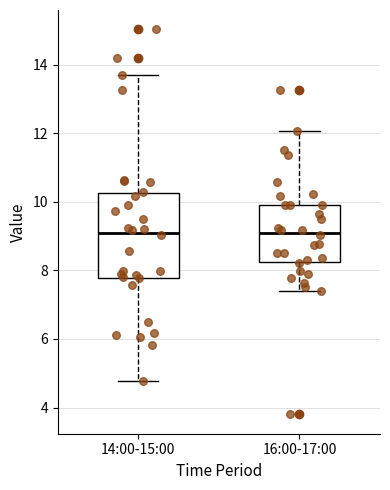

Comparing the boxes themselves (not the whiskers), which one is the tallest?

14:00-15:00